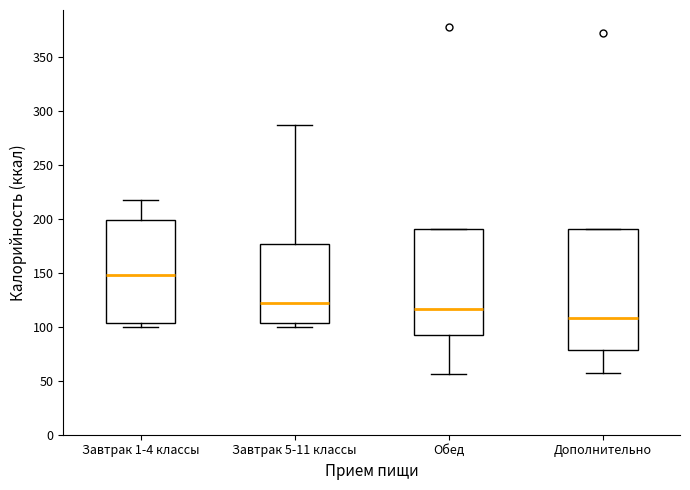

Reading left to right, read every box against the y-axis: the position of its median line, the range the box covers, and the ends of its whiskers. The values are not printed on the chart, so give them approximately, as read against the axis.

Завтрак 1-4 классы: median 150, box 105 to 200, whiskers 100 to 215
Завтрак 5-11 классы: median 120, box 105 to 175, whiskers 100 to 285
Обед: median 115, box 90 to 190, whiskers 55 to 190
Дополнительно: median 110, box 80 to 190, whiskers 55 to 190